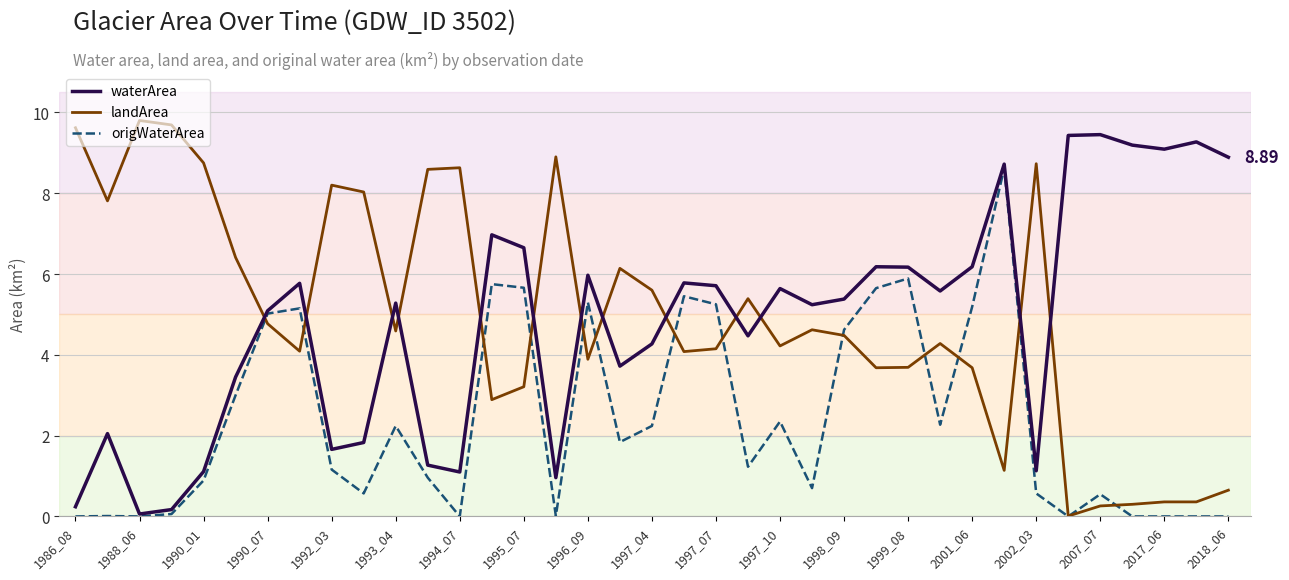

After their last crossing, which series has the higher values: waterArea or landArea?

waterArea